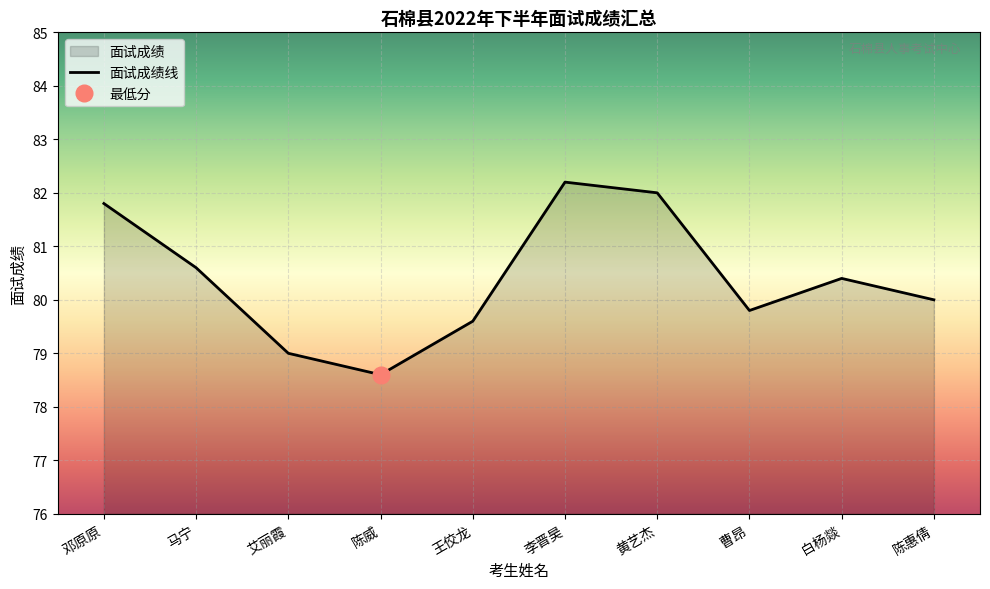

List the labels in order of 面试成绩线 value, largest first.

李晋昊, 黄艺杰, 邓原原, 马宁, 白杨燚, 陈惠倩, 曹昂, 王佼龙, 艾丽霞, 陈威